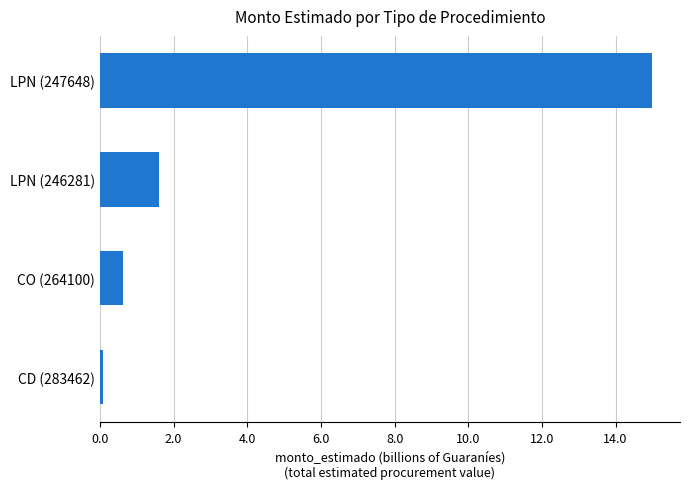

What is the difference between the second highest and second lowest values?

1.0